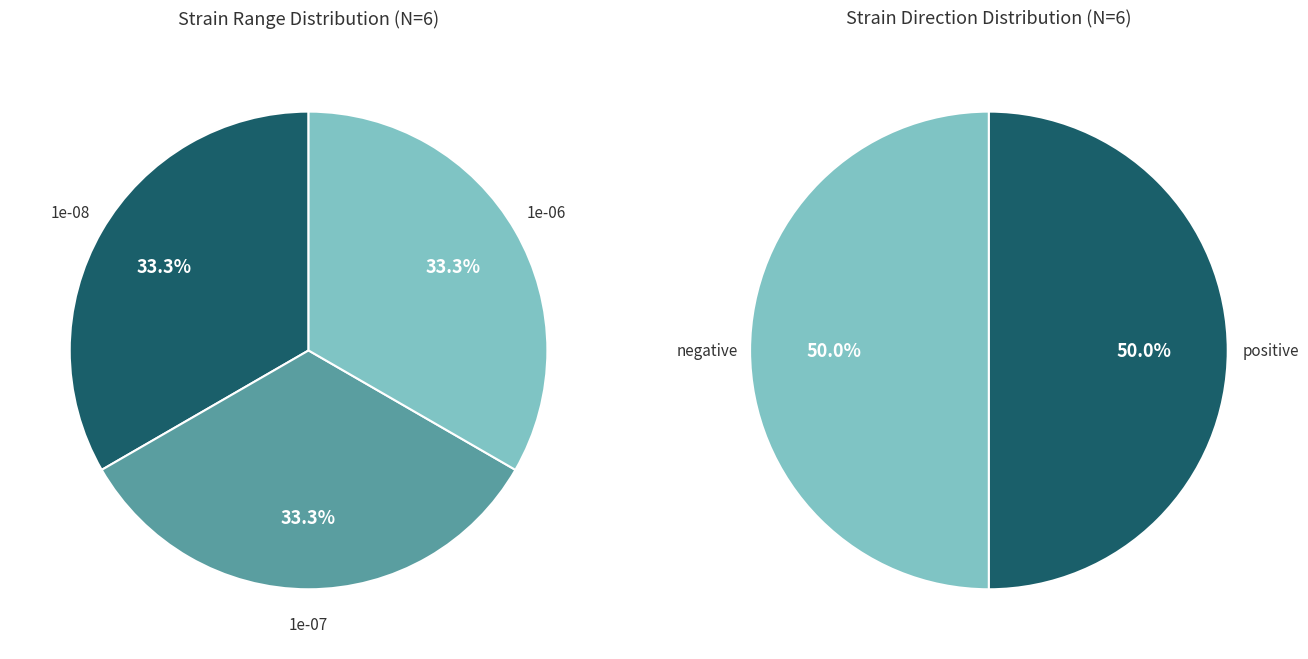

Does 1e-06 negative account for over 50% of the chart?

No